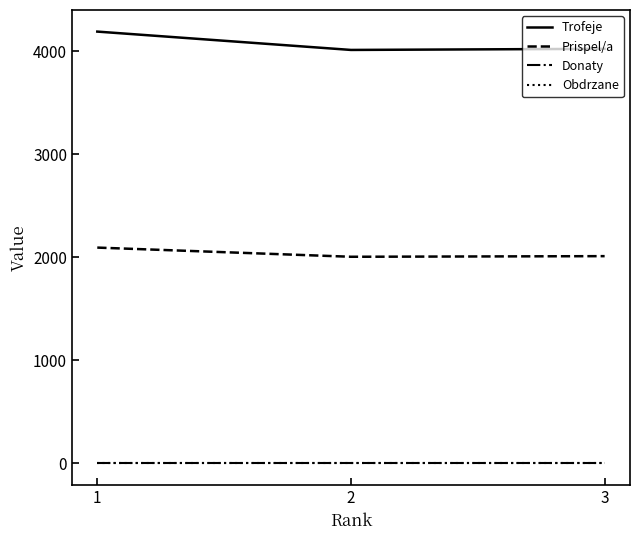

How many lines are shown in the chart?

4